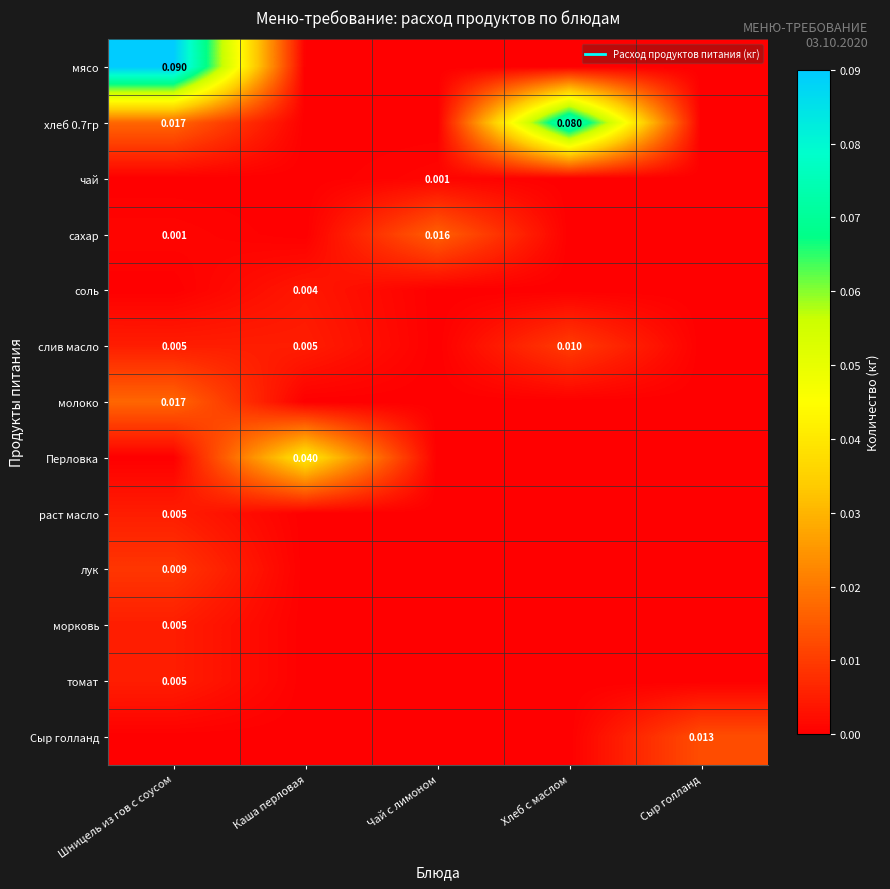

How many Перловка values are between 0 and 1?

5